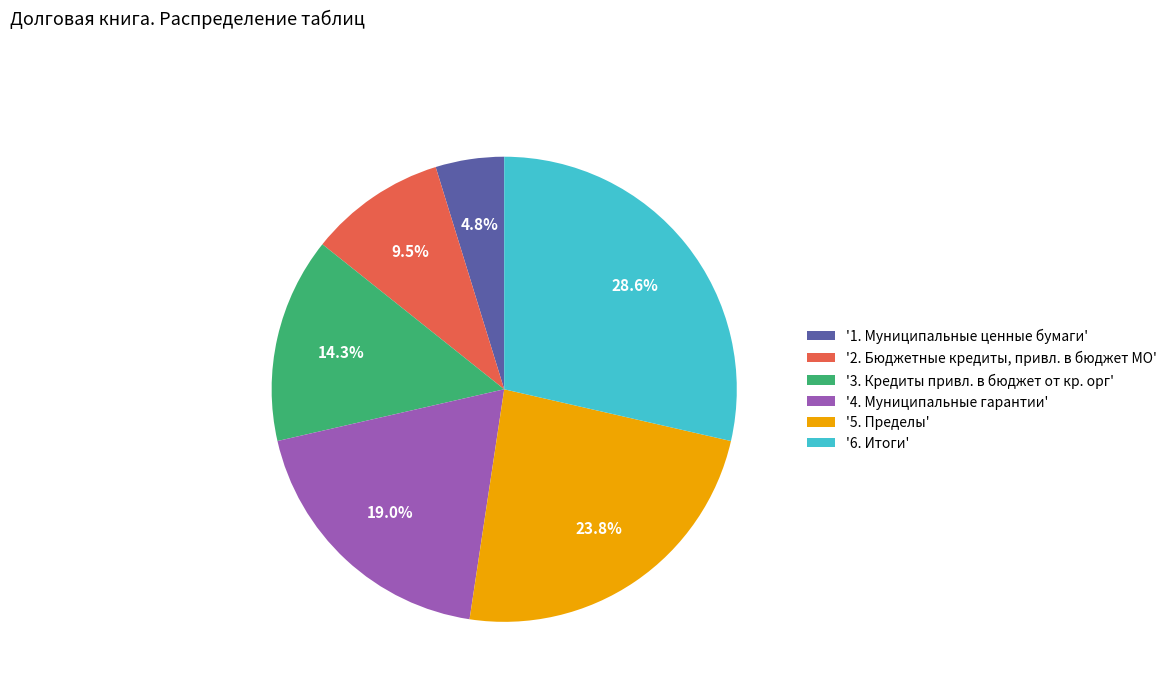

How many segments does this pie chart have?

6